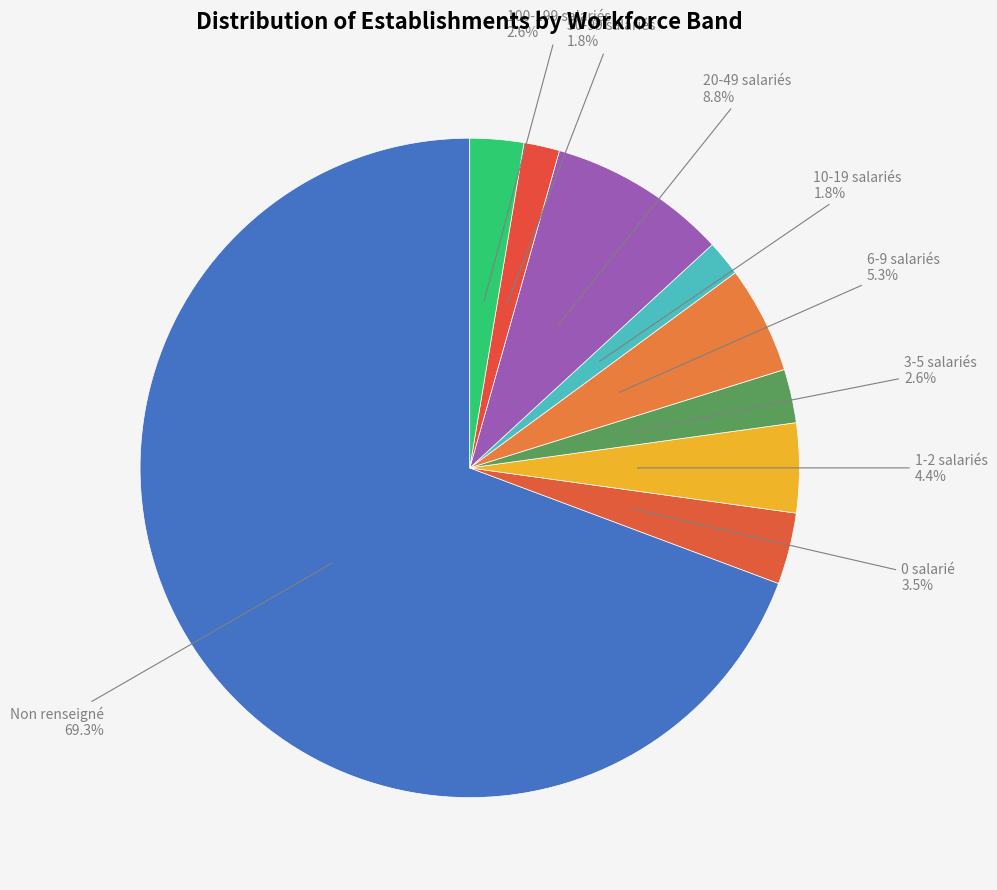

What percentage do 3-5 salariés and 20-49 salariés together represent?

11.4%